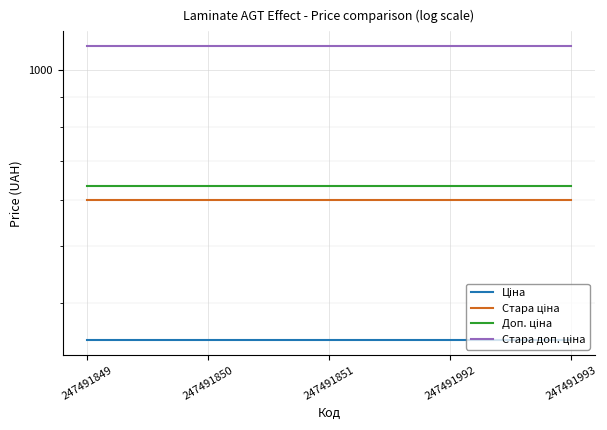

True or false: Доп. ціна and Ціна intersect in this chart.

False